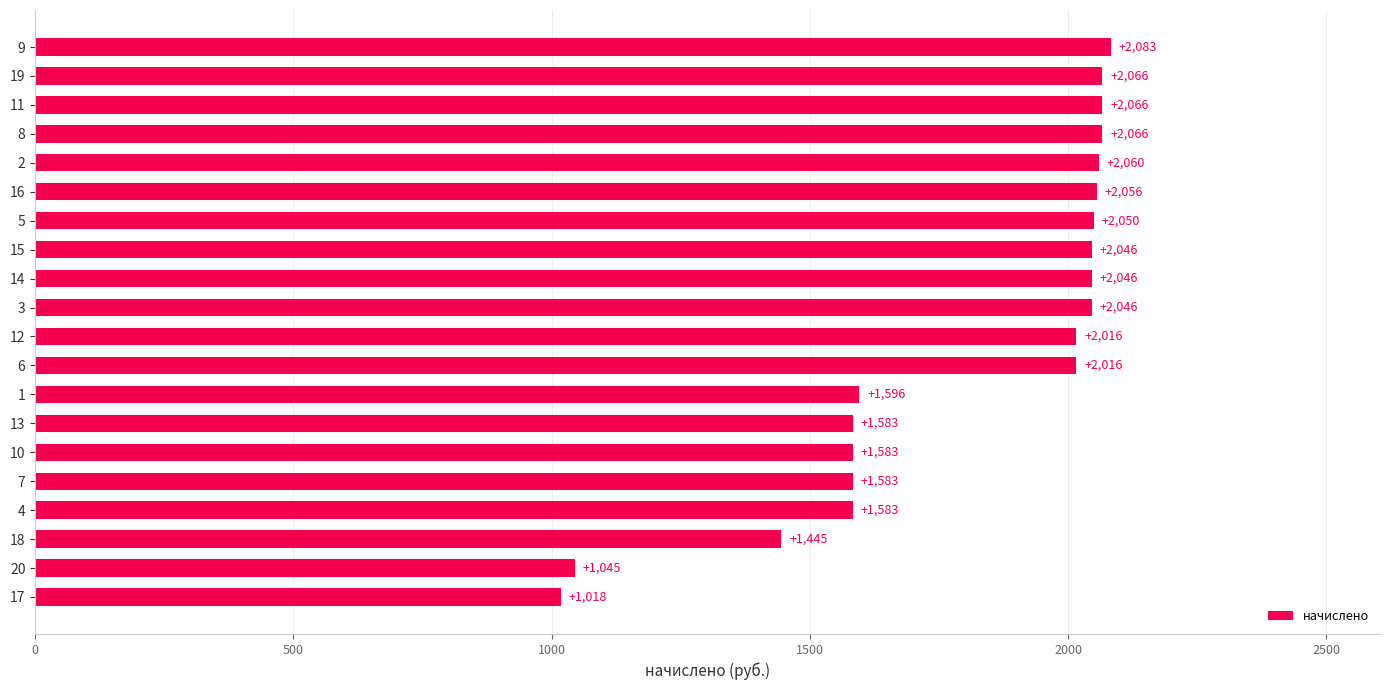

Are the bars grouped side by side (vs. stacked)?

No